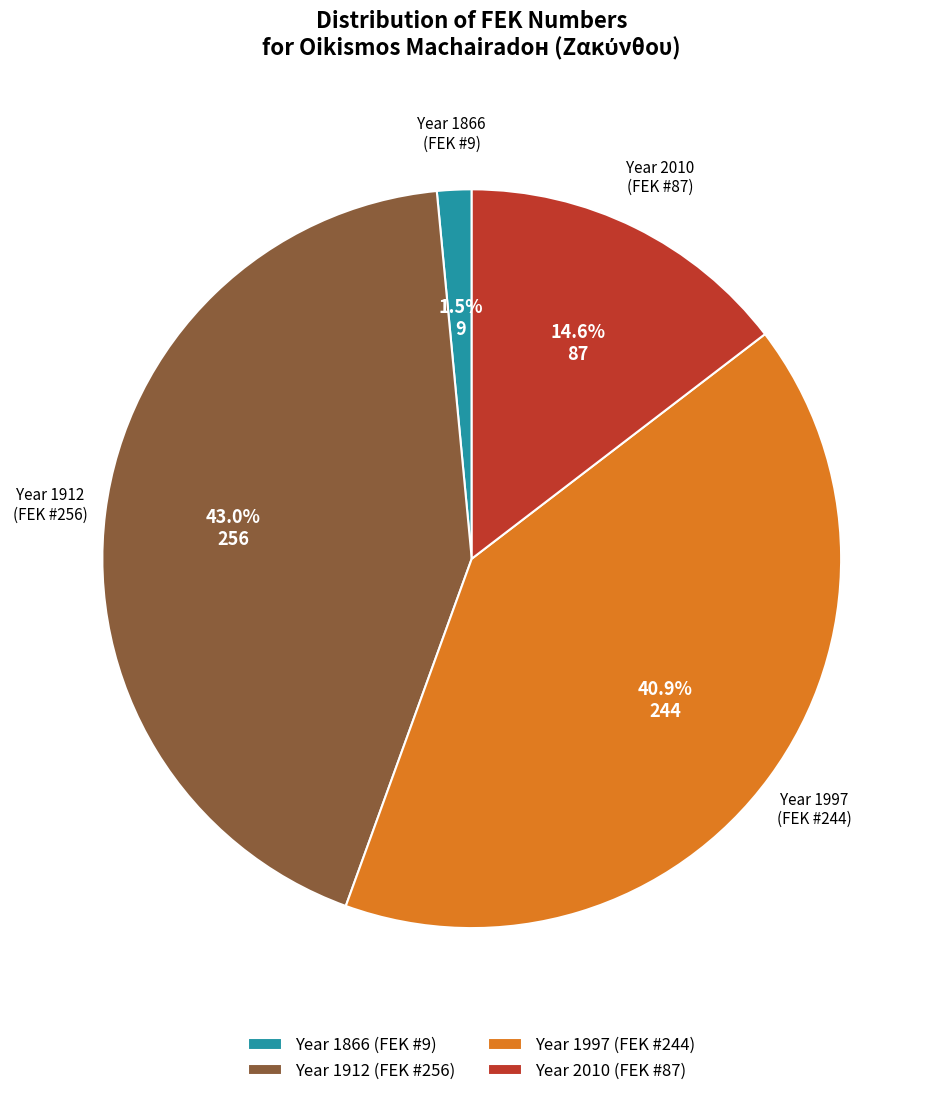

What is the total percentage of Year 1912 (FEK #256) and Year 2010 (FEK #87)?

57.6%